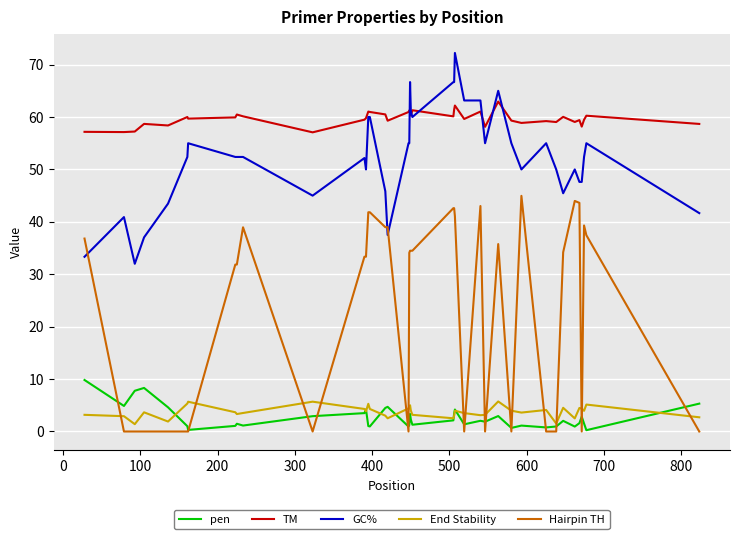

What is the maximum value for pen?

9.8